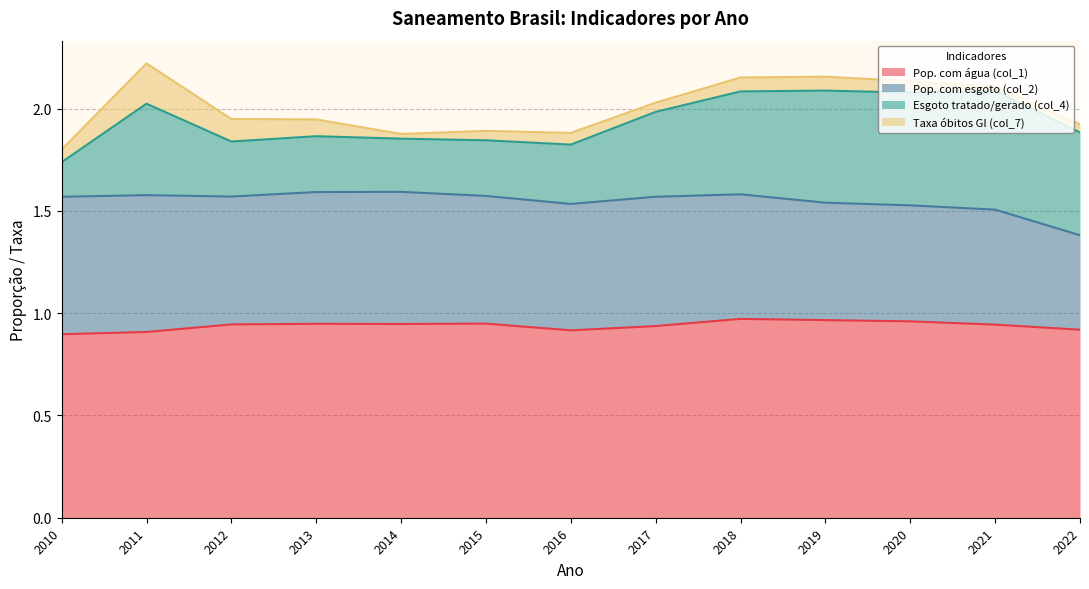

What is the average value of the Esgoto tratado/gerado (col_4) series?

0.4